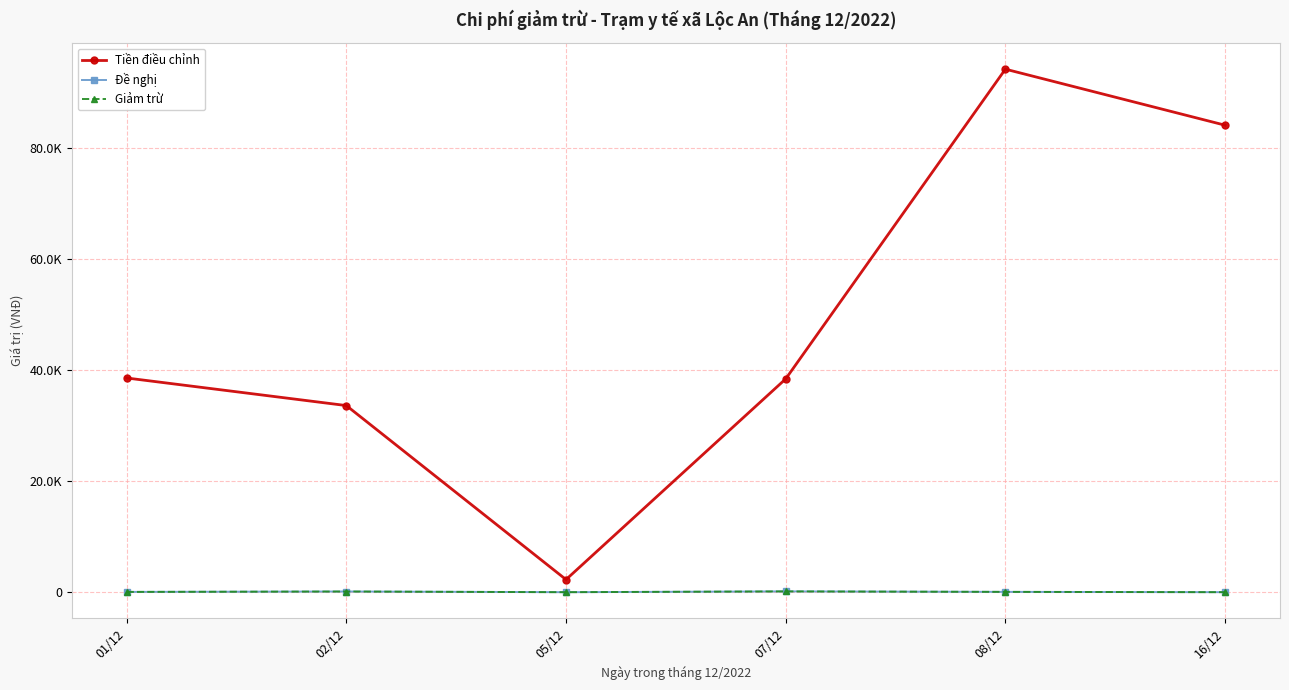

Does the chart display data point markers on the line(s)?

Yes